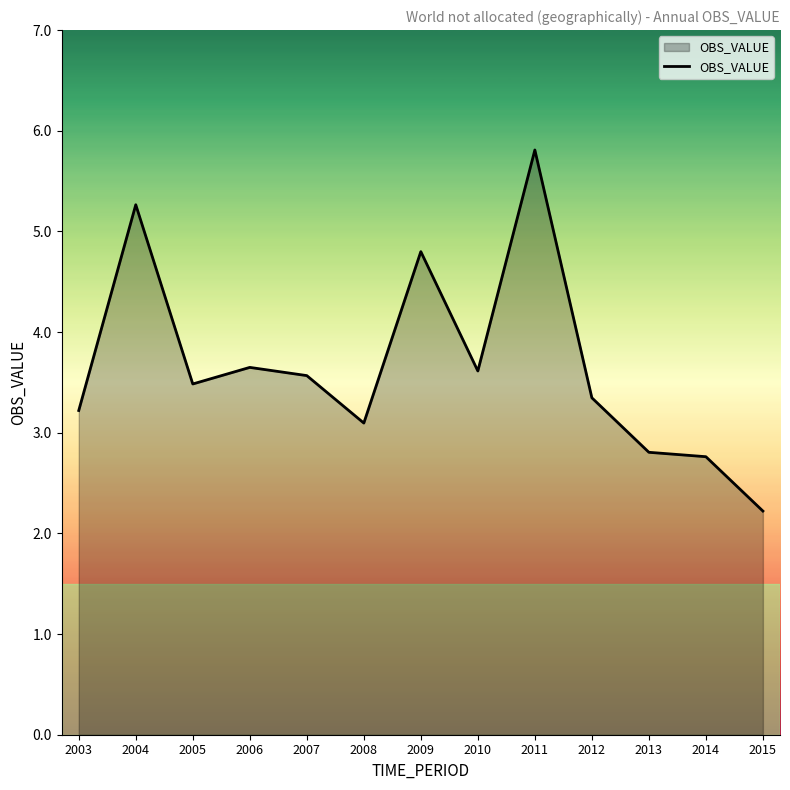

How many series are shown in this chart?

1